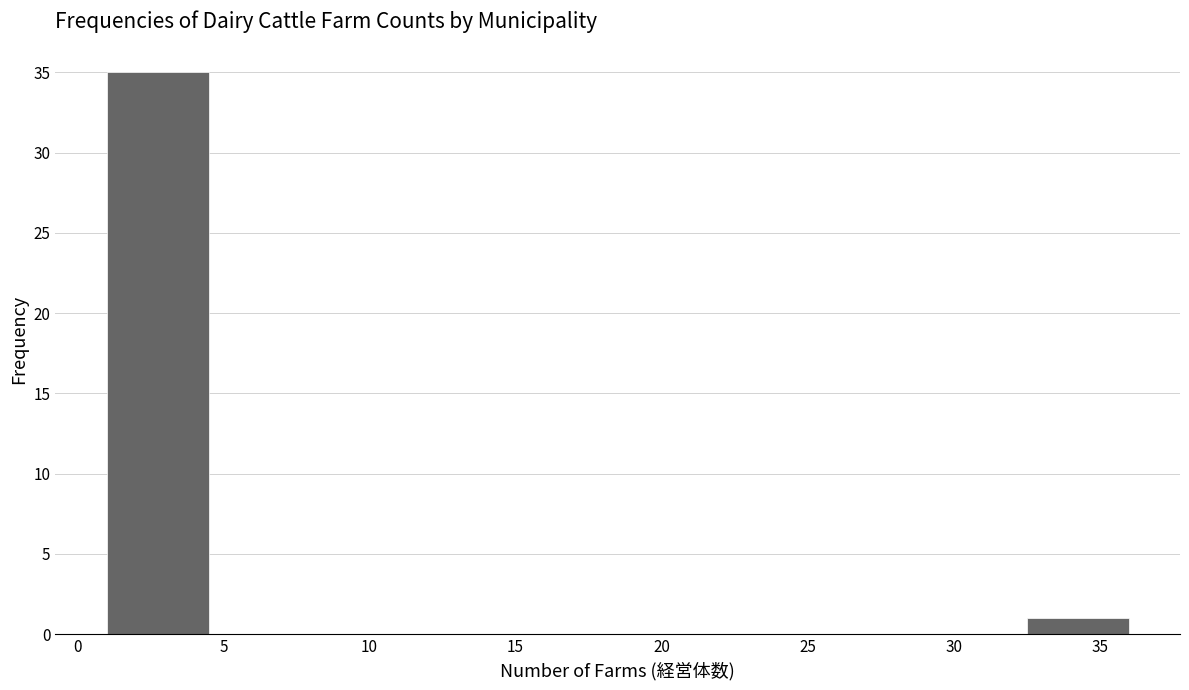

Reading left to right, list every bar in this chart as the range it spans on the x-axis followed by its height. The values are not printed on the chart, so give them approximately, as read against the axis.

1.0 to 4.5: 35
4.5 to 8.0: 0
8.0 to 11.5: 0
11.5 to 15.0: 0
15.0 to 18.5: 0
18.5 to 22.0: 0
22.0 to 25.5: 0
25.5 to 29.0: 0
29.0 to 32.5: 0
32.5 to 36.0: 1